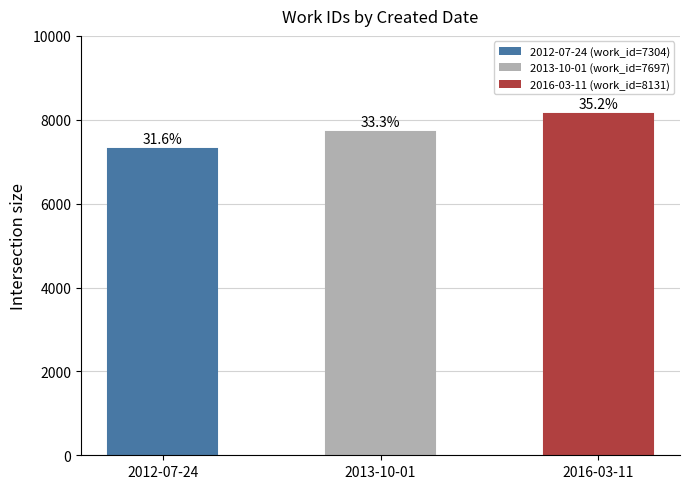

Are the bars grouped side by side (vs. stacked)?

No